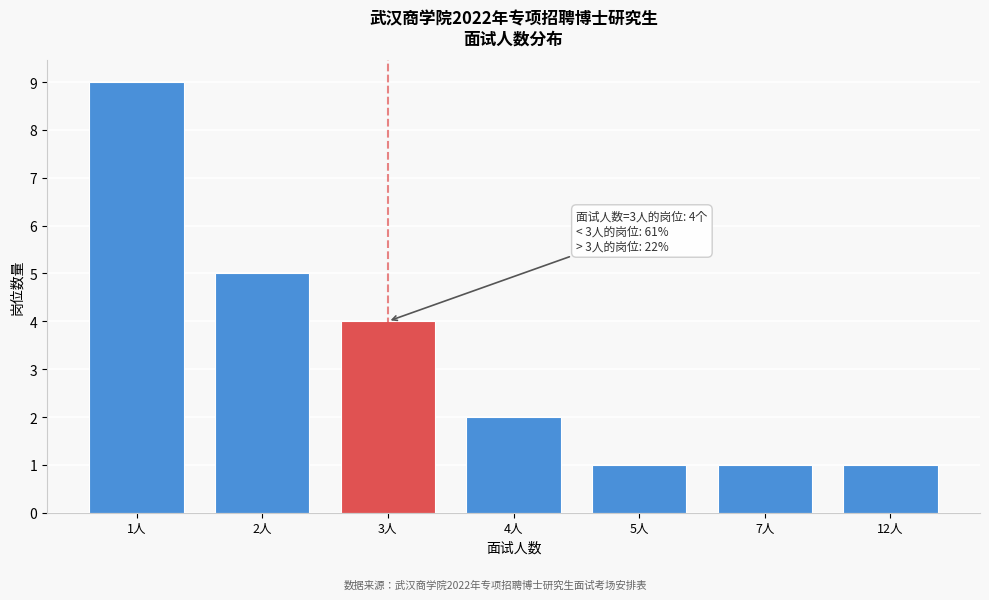

Reading right to left, list all the values displayed in this chart.

1	1	1	2	4	5	9